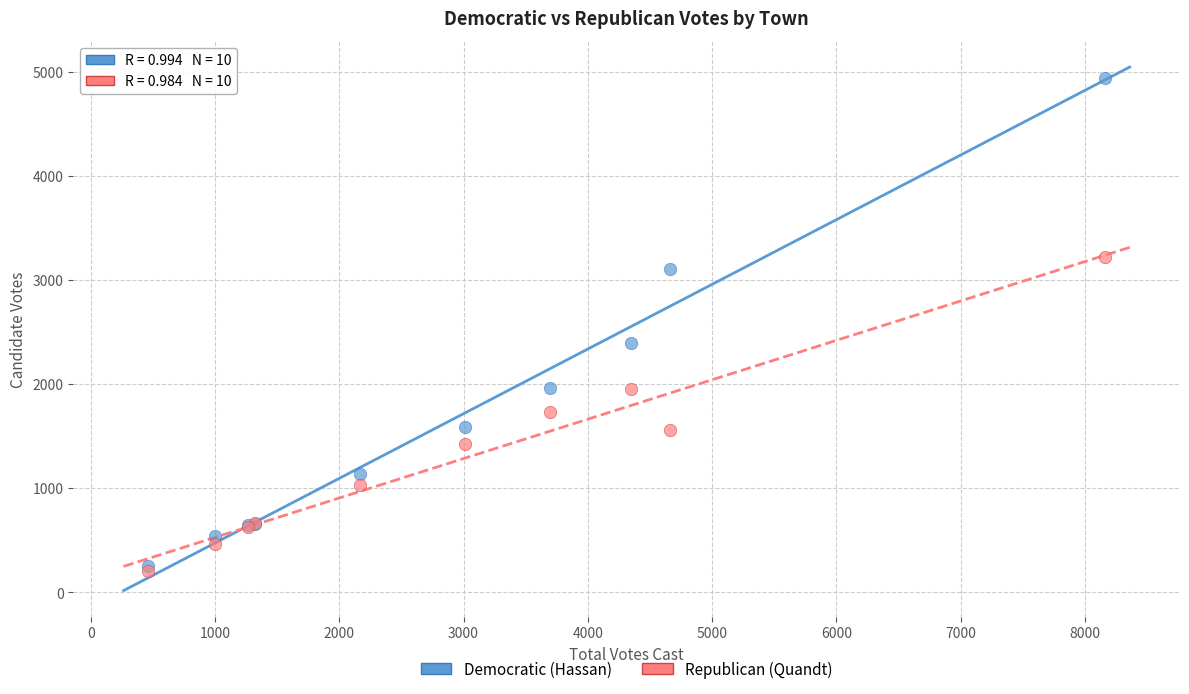

Which series reaches the minimum Y coordinate?

Republican (Quandt)